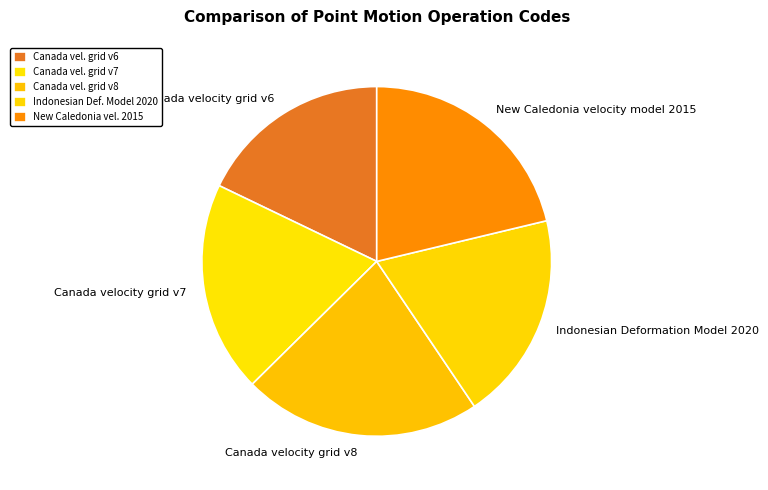

The New Caledonia velocity model 2015 slice represents 21% of the pie. True or false?

True